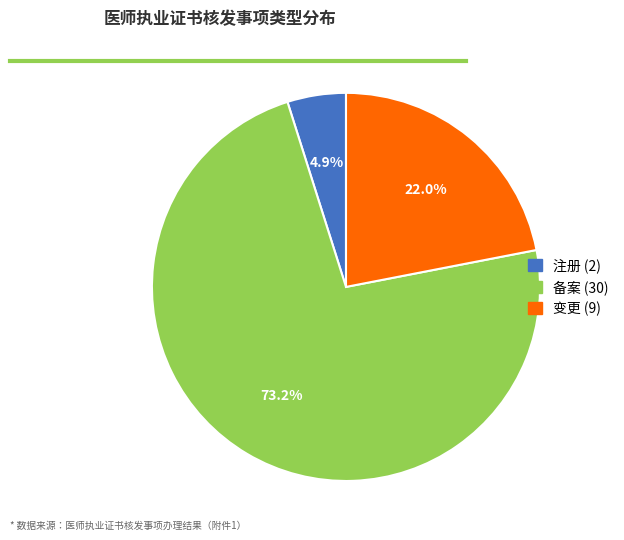

Is there any slice that represents more than half of the pie?

Yes